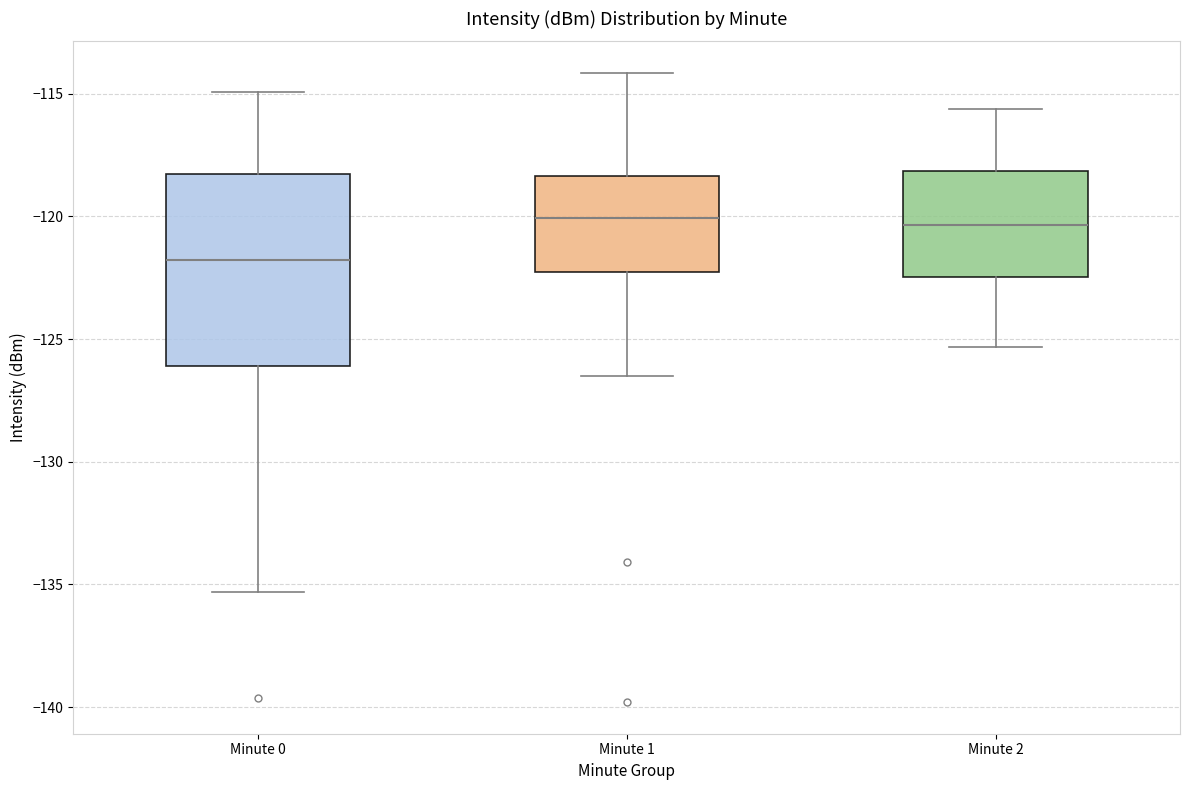

Reading left to right, transcribe this box plot: for each box, give where its median line is, the range the box spans, and where its two whiskers end, as read against the y-axis. The values are not printed on the chart, so give them approximately, as read against the axis.

Minute 0: median -122.0, box -126.0 to -118.5, whiskers -135.5 to -115.0
Minute 1: median -120.0, box -122.5 to -118.5, whiskers -126.5 to -114.0
Minute 2: median -120.5, box -122.5 to -118.0, whiskers -125.5 to -115.5